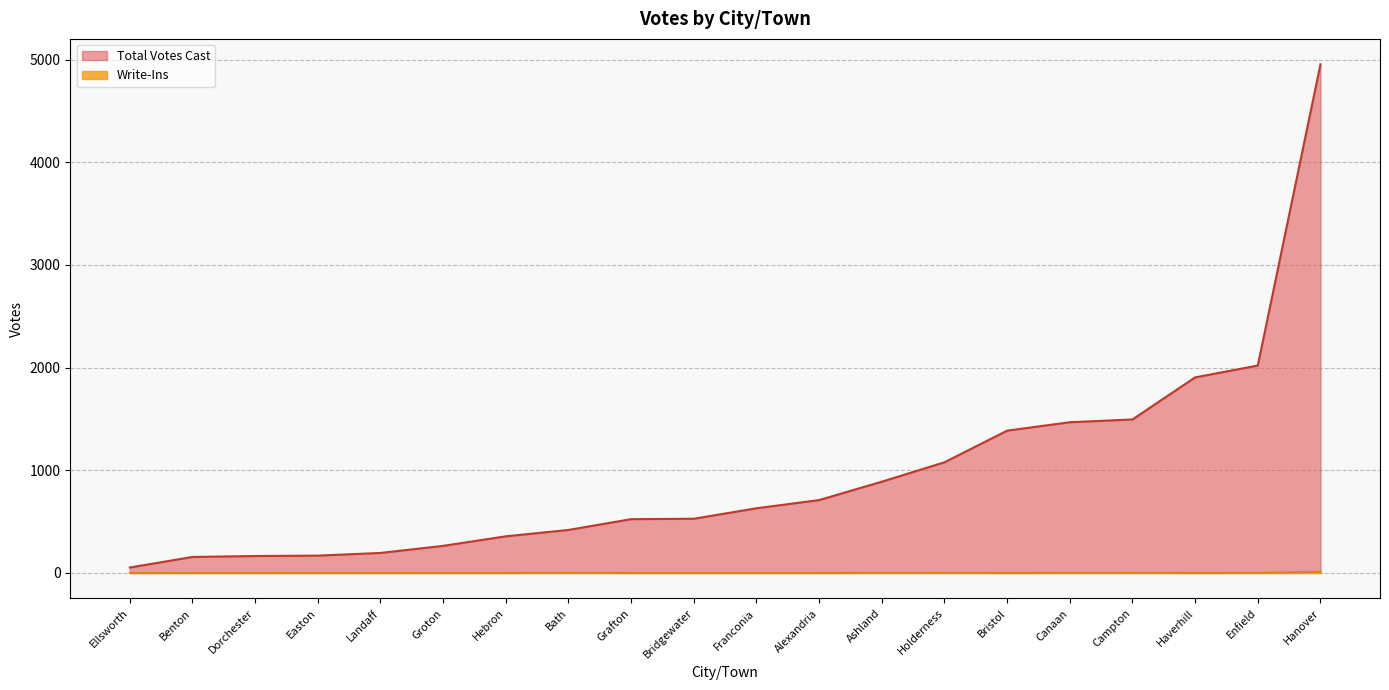

True or false: Total Votes Cast has a value of 169 at Easton.

True